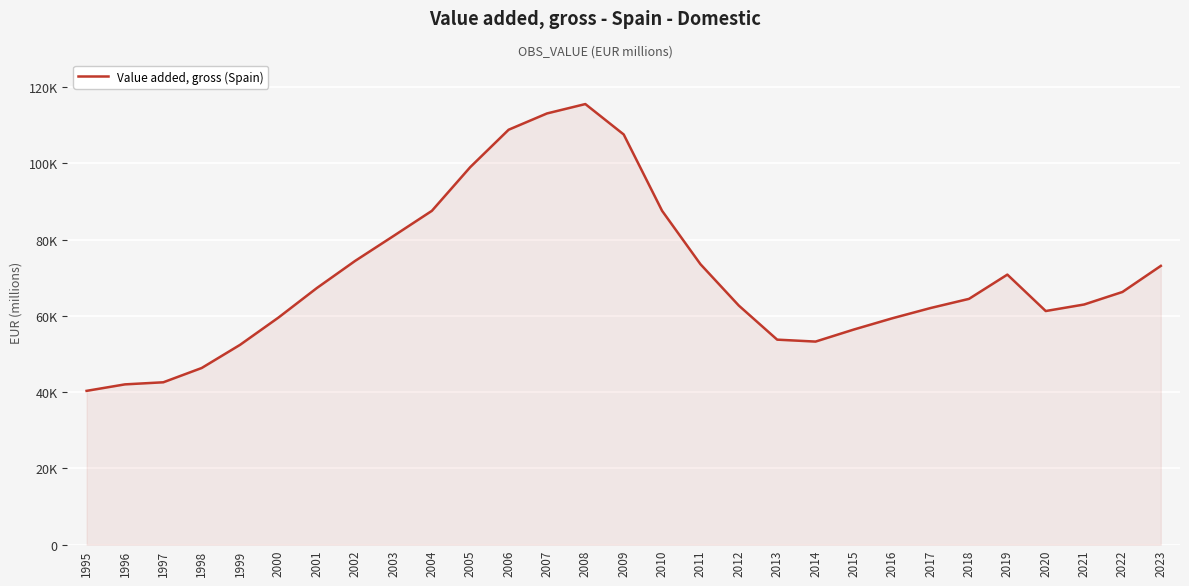

Is this an area chart (filled region under the line)?

Yes